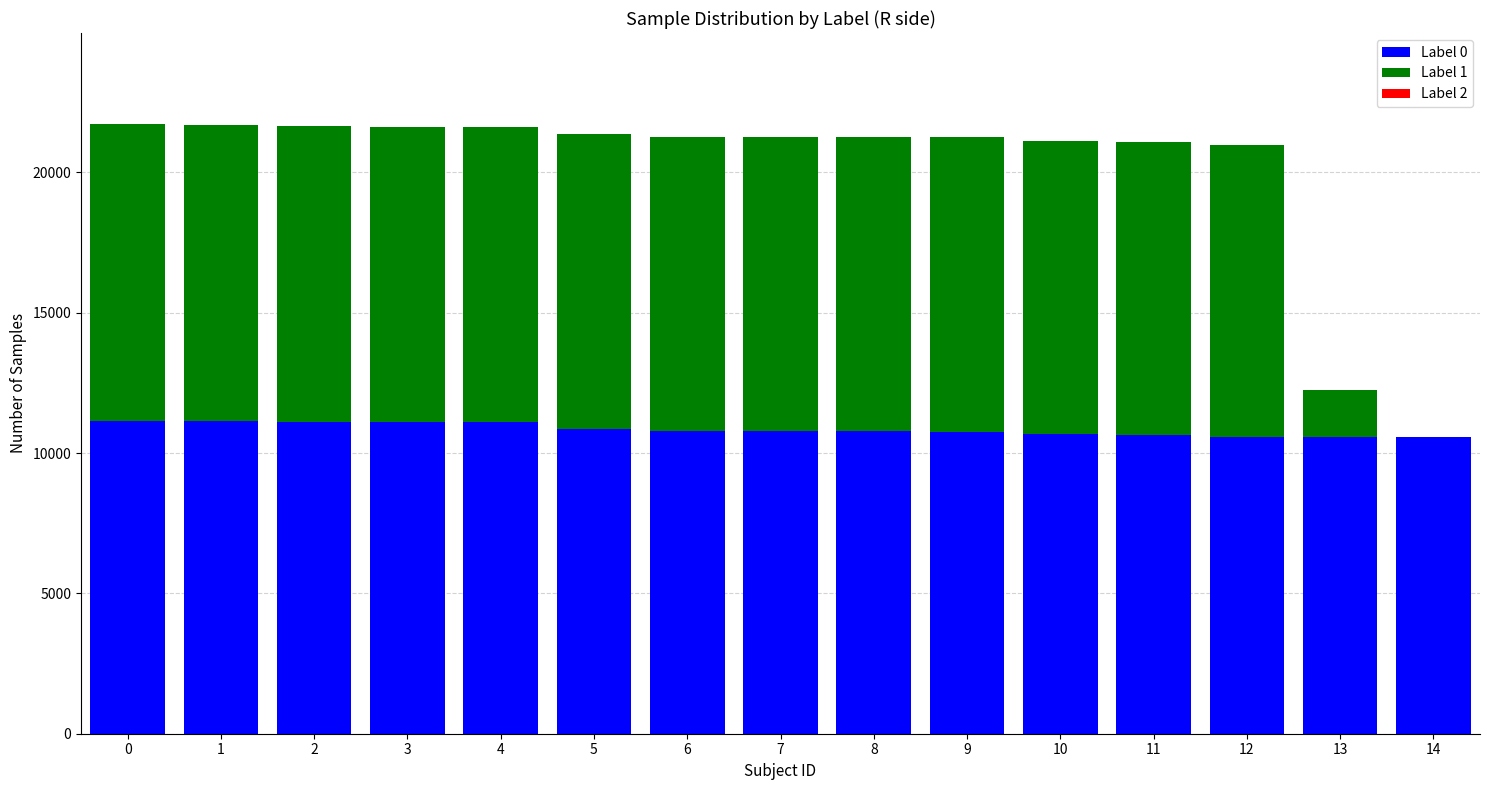

How many categories are shown in the chart?

15